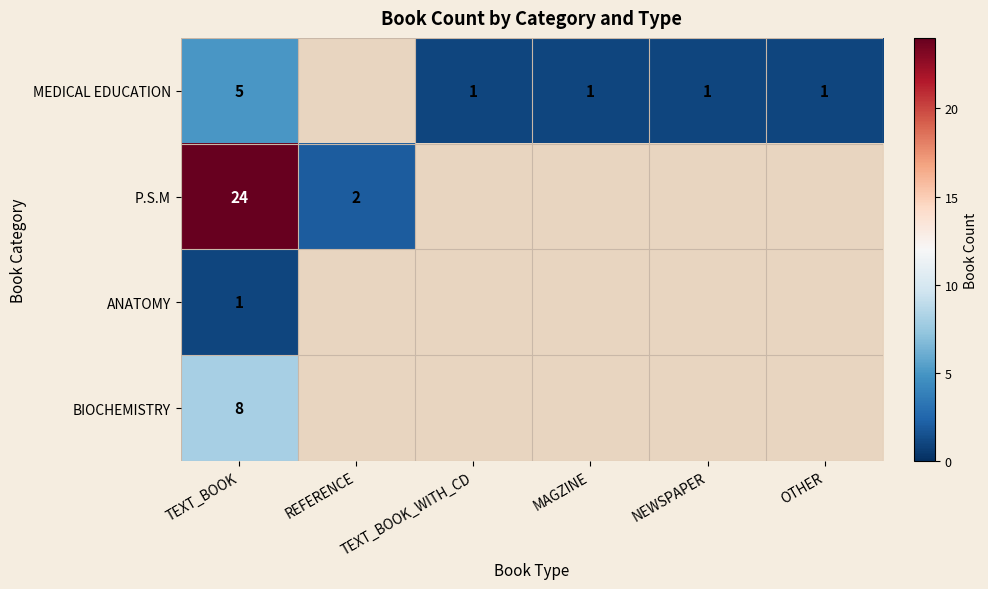

The value of P.S.M at REFERENCE is 2. True or false?

True